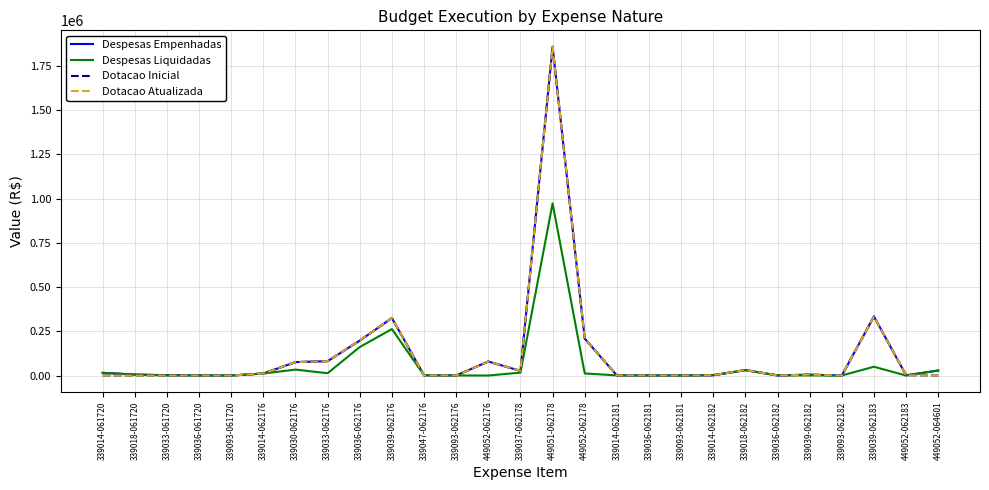

Reading right to left, transcribe all the data shown in this chart.

Despesas Empenhadas: 449052-064601=28371.0	449052-062183=1477.0	339039-062183=334000.0	339093-062182=121.7	339039-062182=5000.0	339036-062182=619.5	339018-062182=30600.0	339014-062182=1839.6	339093-062181=92.8	339036-062181=360.5	339014-062181=753.5	449052-062178=208738.0	449051-062178=1858758.0	339037-062178=26267.5	449052-062176=79246.5	339093-062176=407.1	339047-062176=1433.0	339039-062176=324925.7	339036-062176=197558.4	339033-062176=81201.9	339030-062176=75902.1	339014-062176=11468.2	339093-061720=140.2	339036-061720=354.0	339033-061720=1979.6	339018-061720=5639.2	339014-061720=15156.9
Despesas Liquidadas: 449052-064601=28371.0	449052-062183=0.0	339039-062183=49707.9	339093-062182=121.7	339039-062182=838.9	339036-062182=619.5	339018-062182=30600.0	339014-062182=1839.6	339093-062181=92.8	339036-062181=360.5	339014-062181=753.5	449052-062178=11795.7	449051-062178=973654.8	339037-062178=16556.2	449052-062176=0.0	339093-062176=407.1	339047-062176=1433.0	339039-062176=262759.7	339036-062176=161239.4	339033-062176=13078.5	339030-062176=33504.1	339014-062176=11468.2	339093-061720=140.2	339036-061720=354.0	339033-061720=1053.8	339018-061720=5639.2	339014-061720=15156.9
Dotacao Inicial: 449052-064601=0.0	449052-062183=1477.0	339039-062183=334000.0	339093-062182=121.7	339039-062182=5000.0	339036-062182=619.5	339018-062182=31100.0	339014-062182=1839.6	339093-062181=92.8	339036-062181=360.5	339014-062181=753.5	449052-062178=208738.0	449051-062178=1858758.0	339037-062178=26267.5	449052-062176=79246.5	339093-062176=407.1	339047-062176=1433.0	339039-062176=324925.7	339036-062176=197558.4	339033-062176=81201.9	339030-062176=75902.1	339014-062176=11468.2	339093-061720=0.0	339036-061720=0.0	339033-061720=0.0	339018-061720=0.0	339014-061720=0.0
Dotacao Atualizada: 449052-064601=0.0	449052-062183=1477.0	339039-062183=334000.0	339093-062182=121.7	339039-062182=5000.0	339036-062182=619.5	339018-062182=31100.0	339014-062182=1839.6	339093-062181=92.8	339036-062181=360.5	339014-062181=753.5	449052-062178=208738.0	449051-062178=1858758.0	339037-062178=26267.5	449052-062176=79246.5	339093-062176=407.1	339047-062176=1433.0	339039-062176=324925.7	339036-062176=197558.4	339033-062176=81201.9	339030-062176=75902.1	339014-062176=11468.2	339093-061720=0.0	339036-061720=0.0	339033-061720=0.0	339018-061720=0.0	339014-061720=0.0